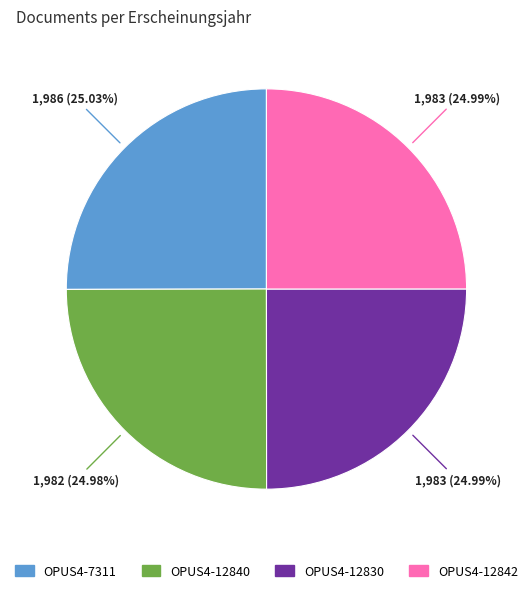

Is it true that OPUS4-7311 is 13% of the pie?

False